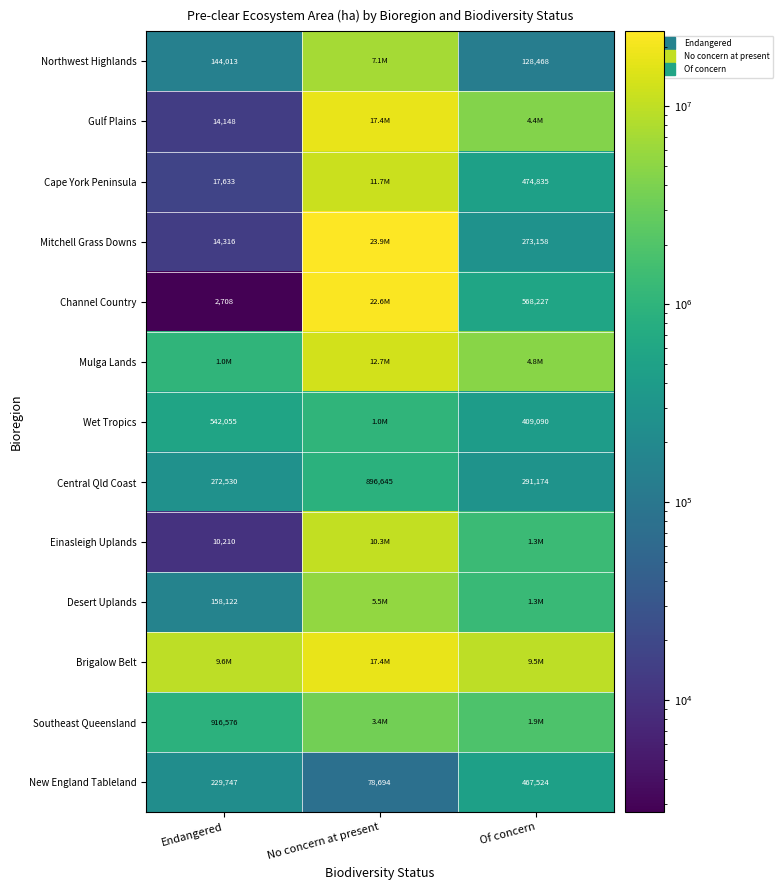

Which has a higher value, Of concern or Endangered?

Endangered